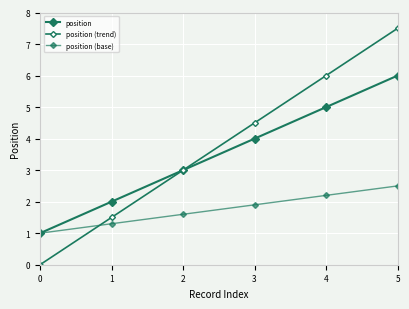

At which category is the sum across all series the highest?

5